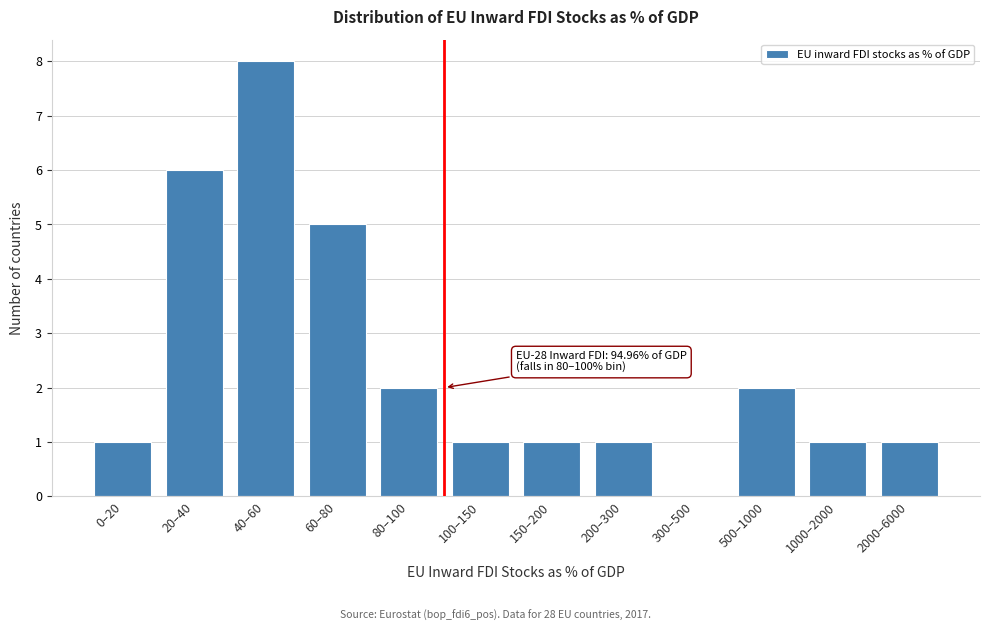

What is the ratio of the value at 20–40 to the value at 100–150?

6.0